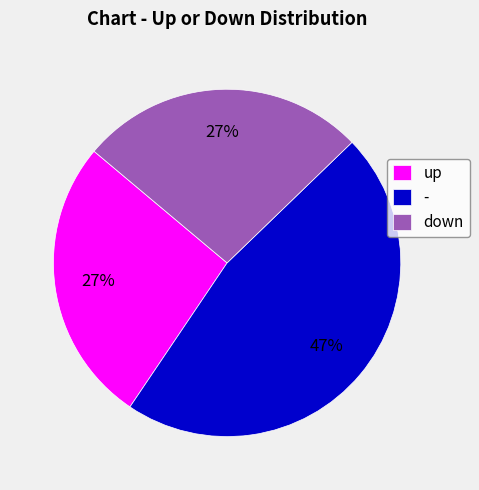

Is the sum of up and down greater than half?

Yes